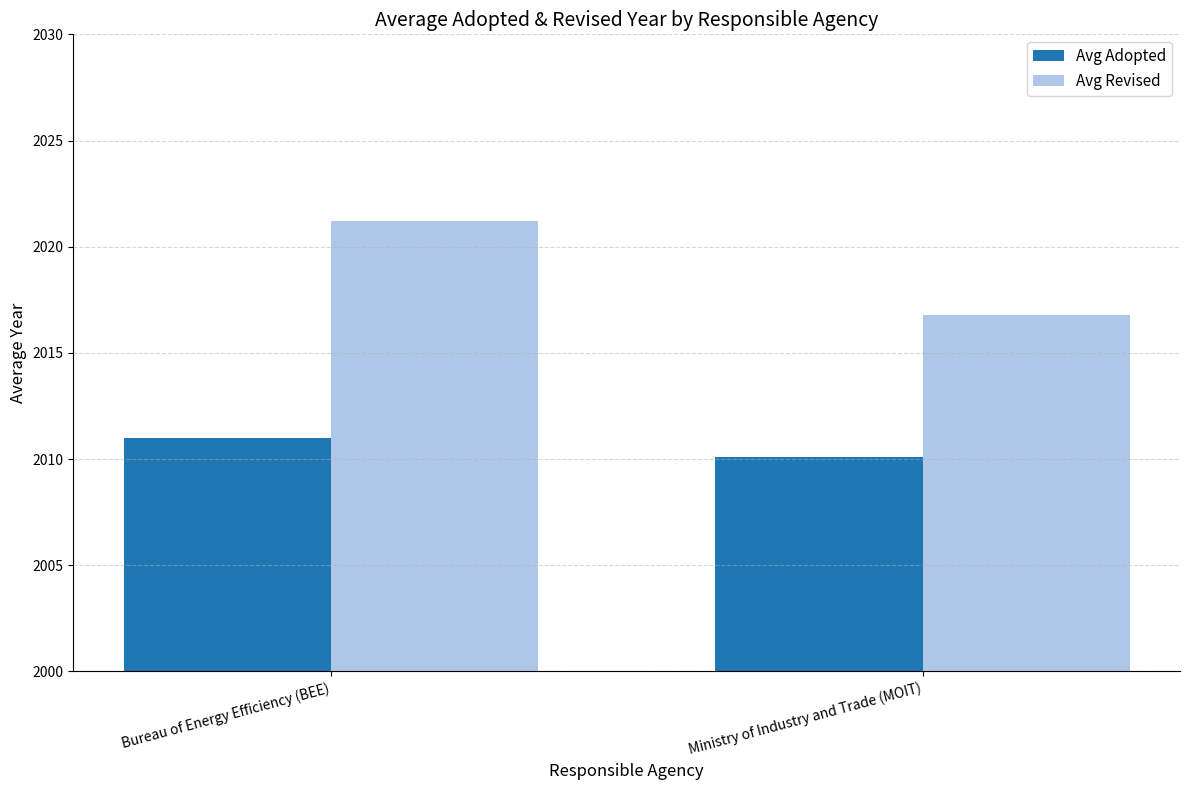

List the labels in order of Avg Adopted value, largest first.

Bureau of Energy Efficiency (BEE), Ministry of Industry and Trade (MOIT)